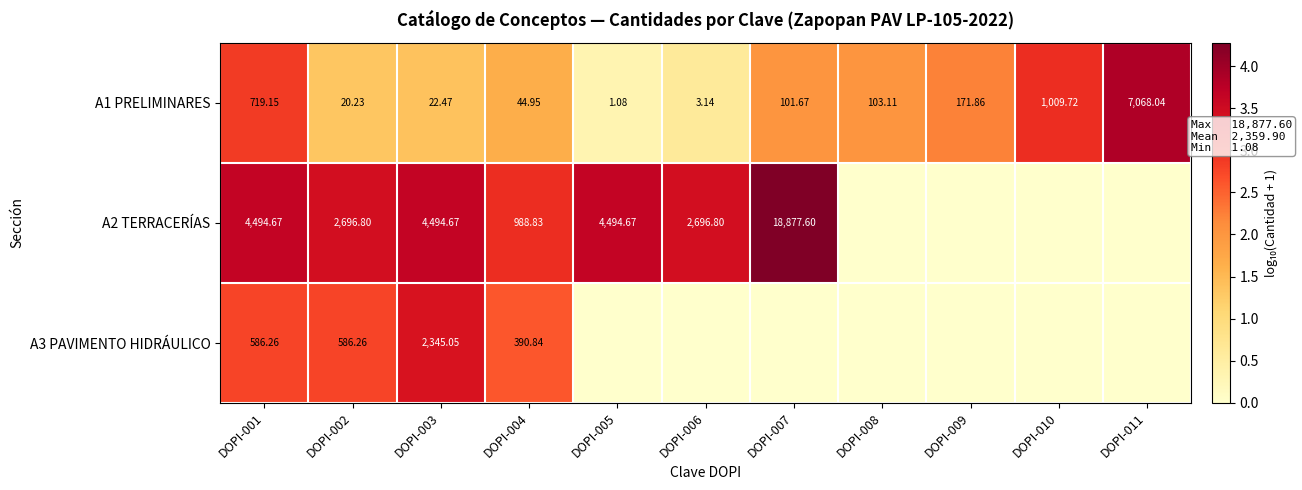

What is the greatest value displayed?

4.3